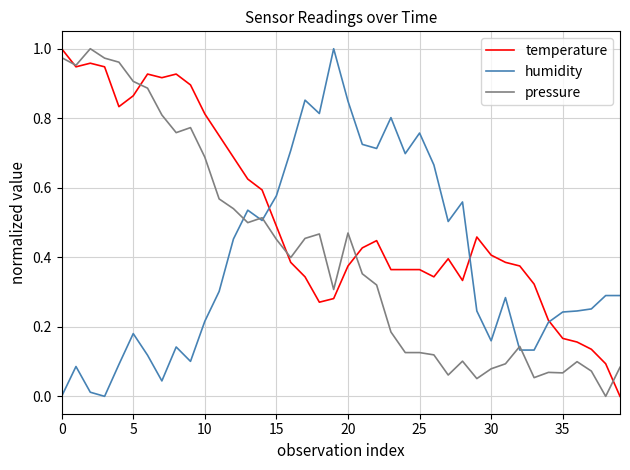

Is this an area chart (filled region under the line)?

No